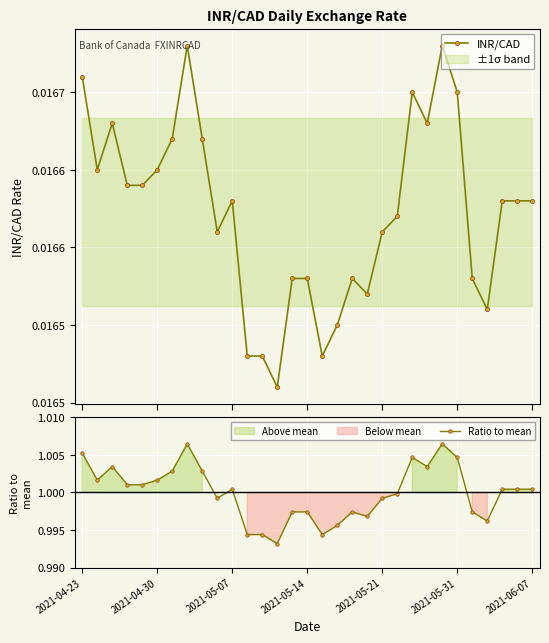

At which category is the sum across all series the highest?

7